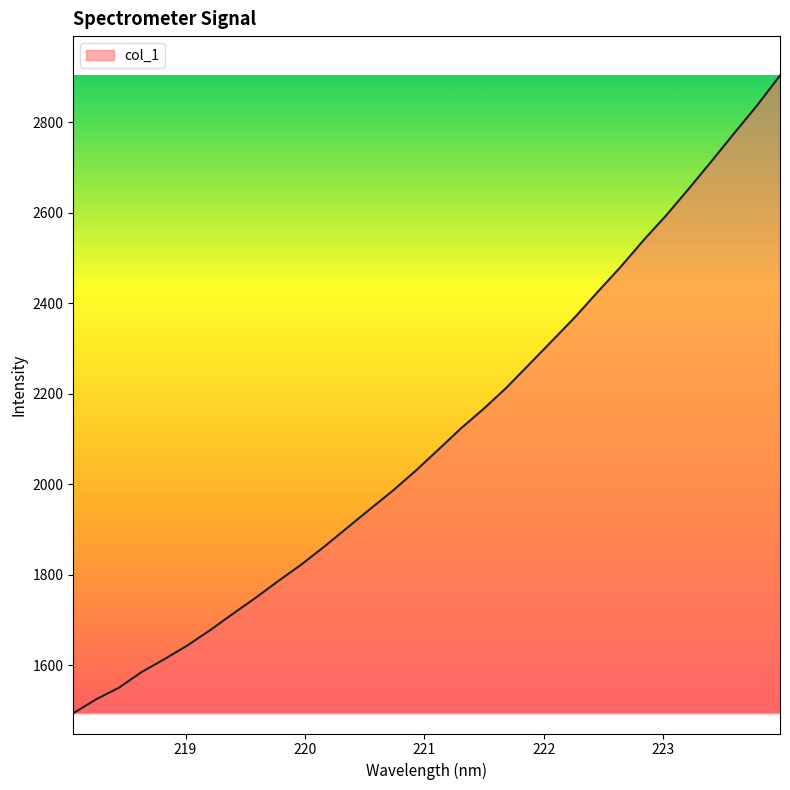

Count the number of values greater than 2076.

16